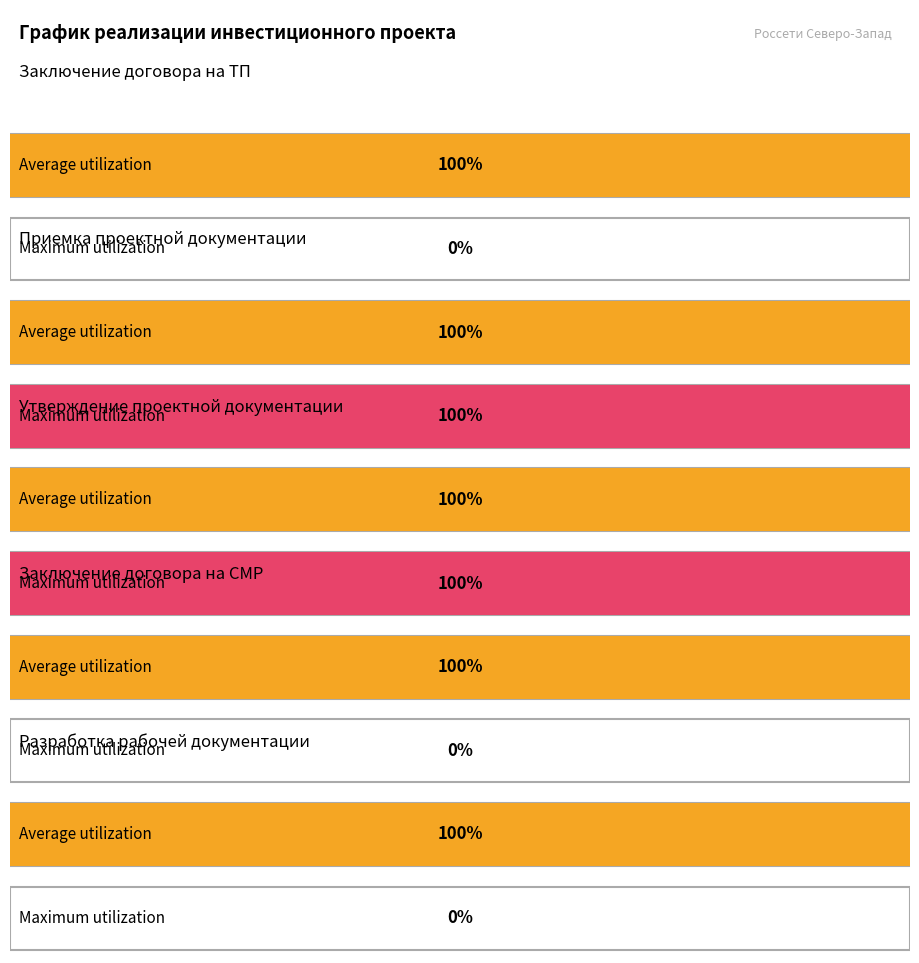

What is the label of the 1st bar from the right?

Разработка рабочей документации